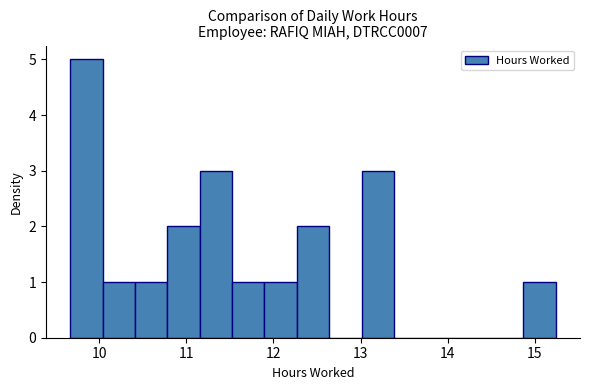

Read against the x-axis, roughly where is the centre of the tallest bar?

9.9